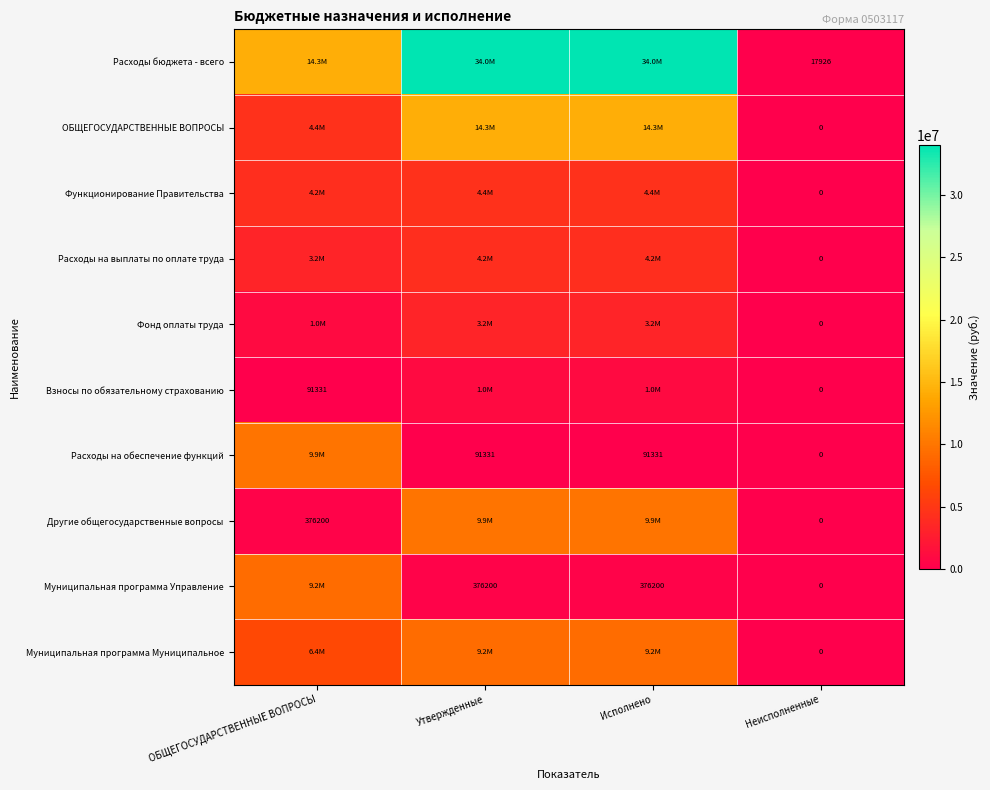

How many data points does each series have?

4